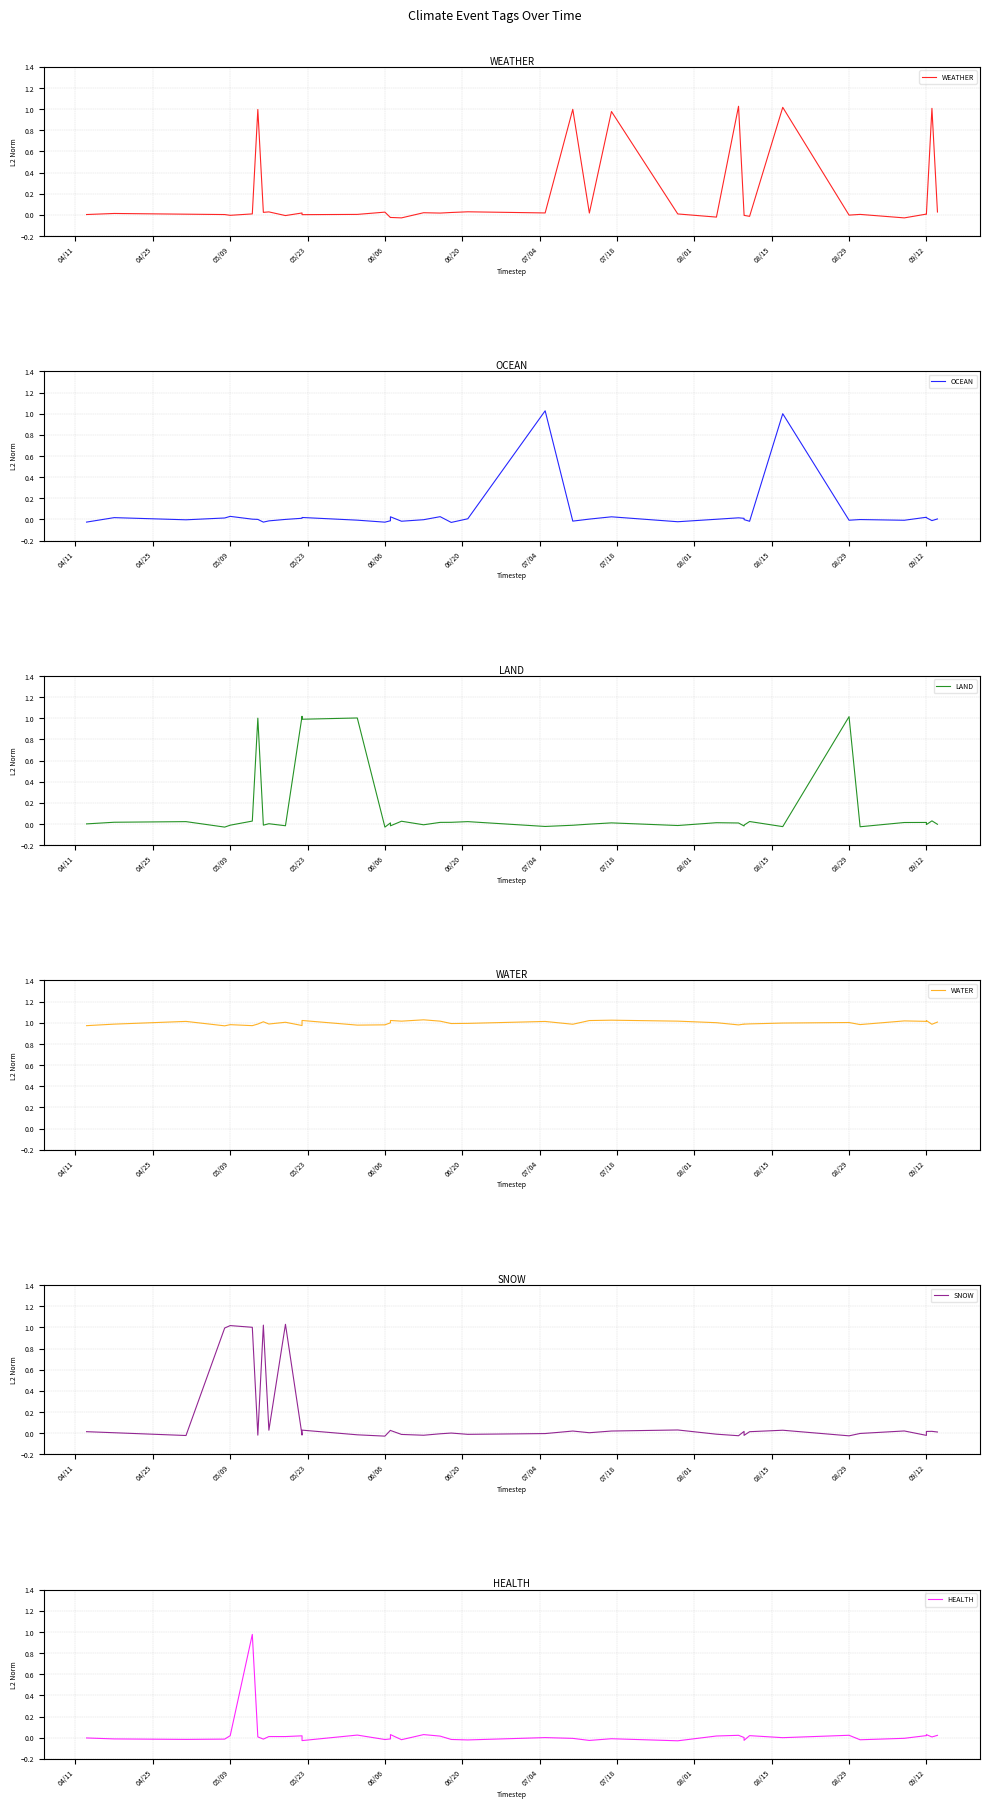

What is the difference between the WEATHER values at 37 and 23?

1.0